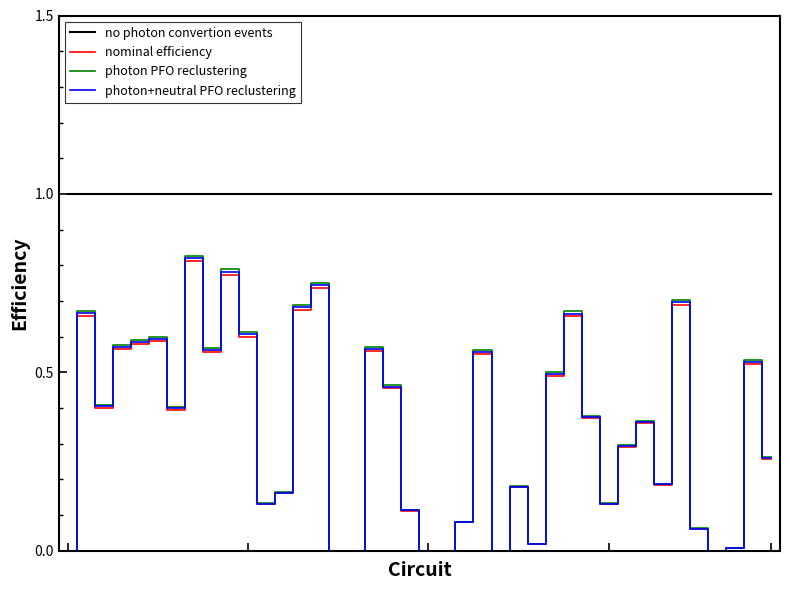

Which series has the largest range (max minus min)?

photon PFO reclustering